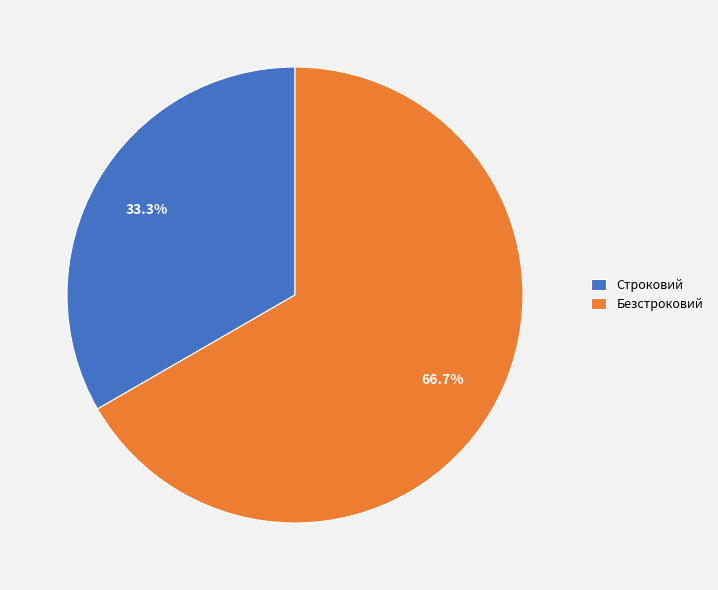

How many segments does this pie chart have?

2